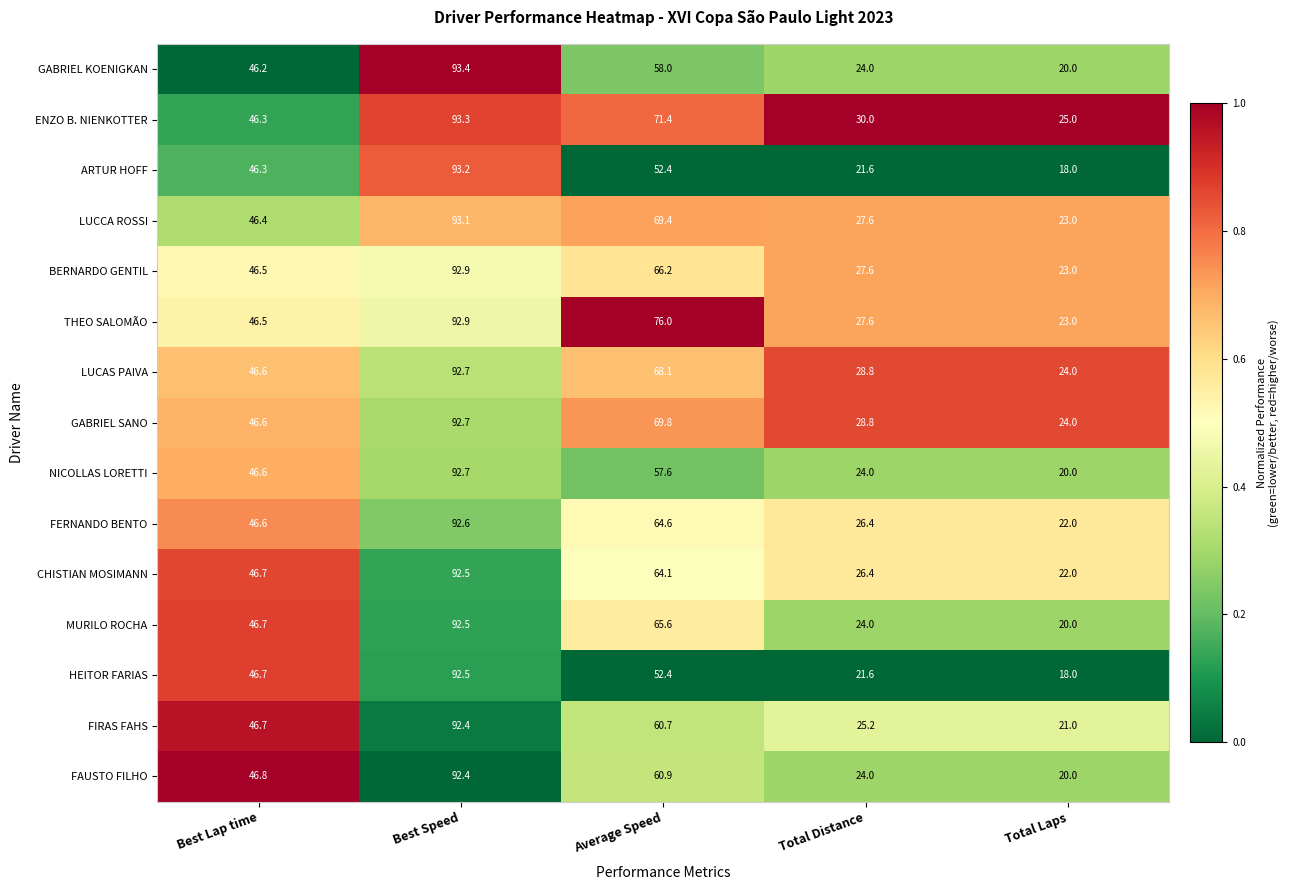

What is the spread (max minus min) of values at Best Speed?

1.0